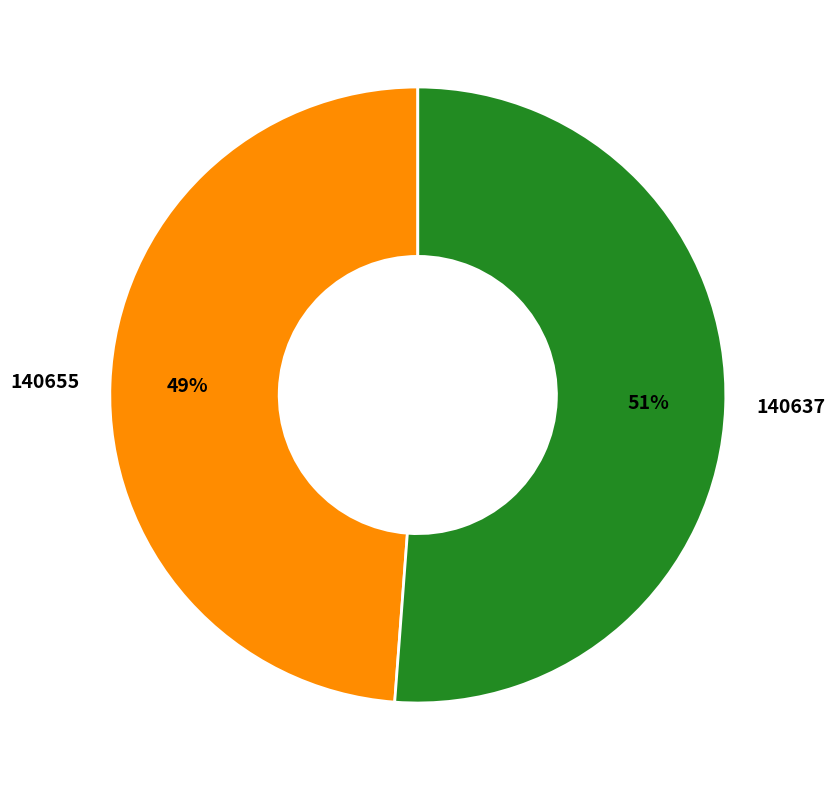

How many segments does this pie chart have?

2